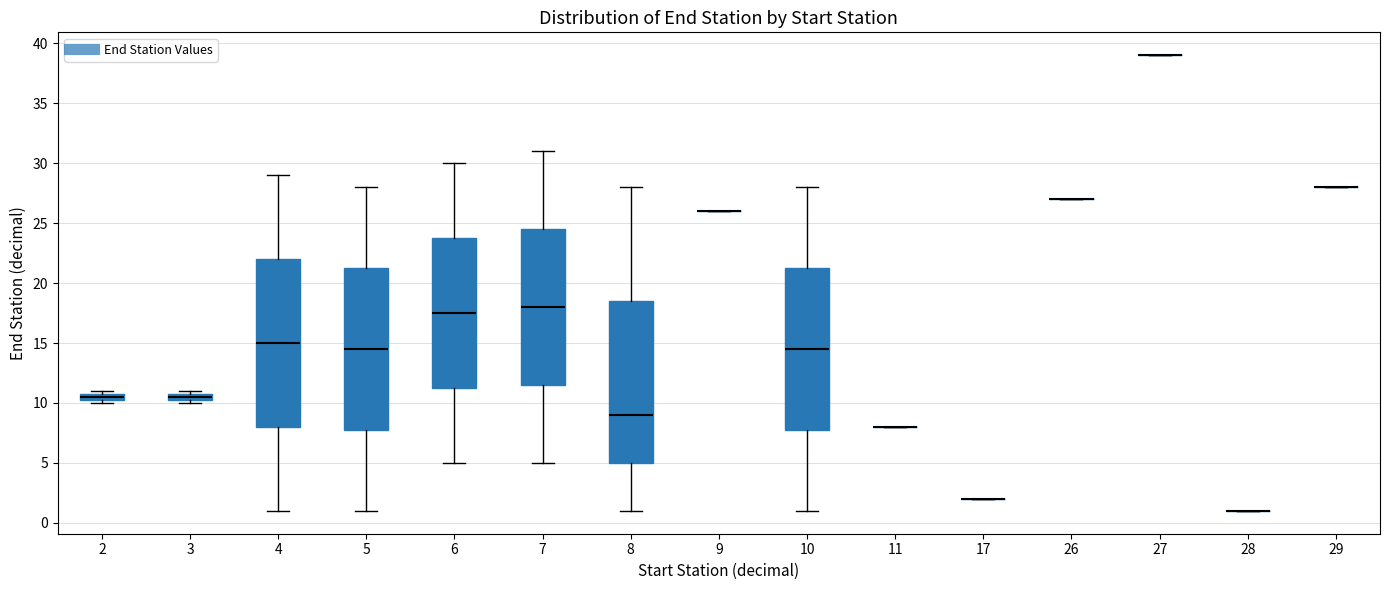

Where is the upper edge of the box at x = 8 on the y-axis? The values are not printed on the chart, so give them approximately, as read against the axis.

18.5